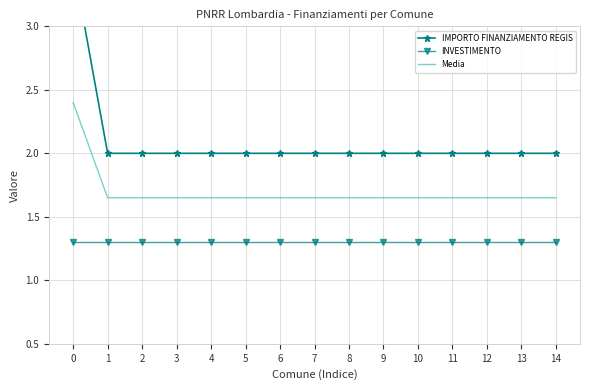

What is the highest value of the INVESTIMENTO series?

1.3